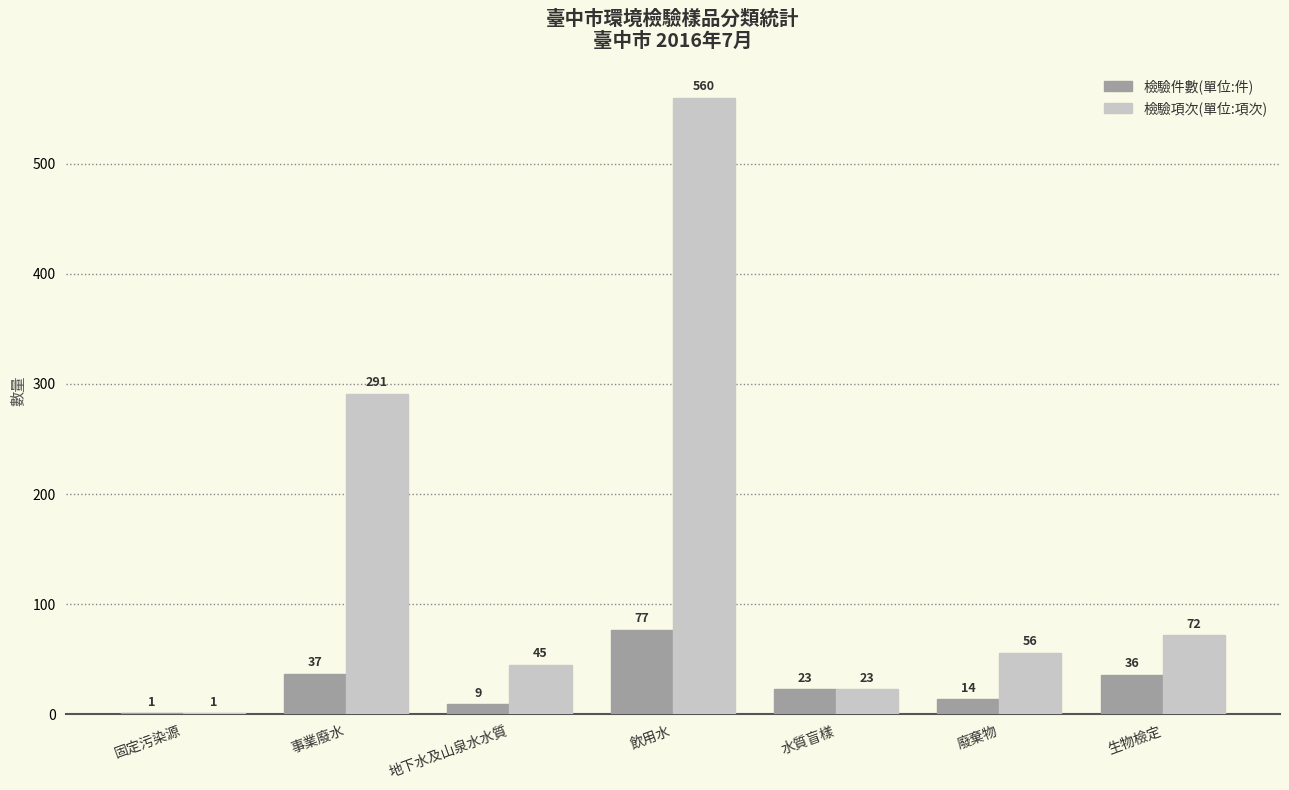

At which label does 檢驗項次(單位:項次) first exceed 56?

事業廢水